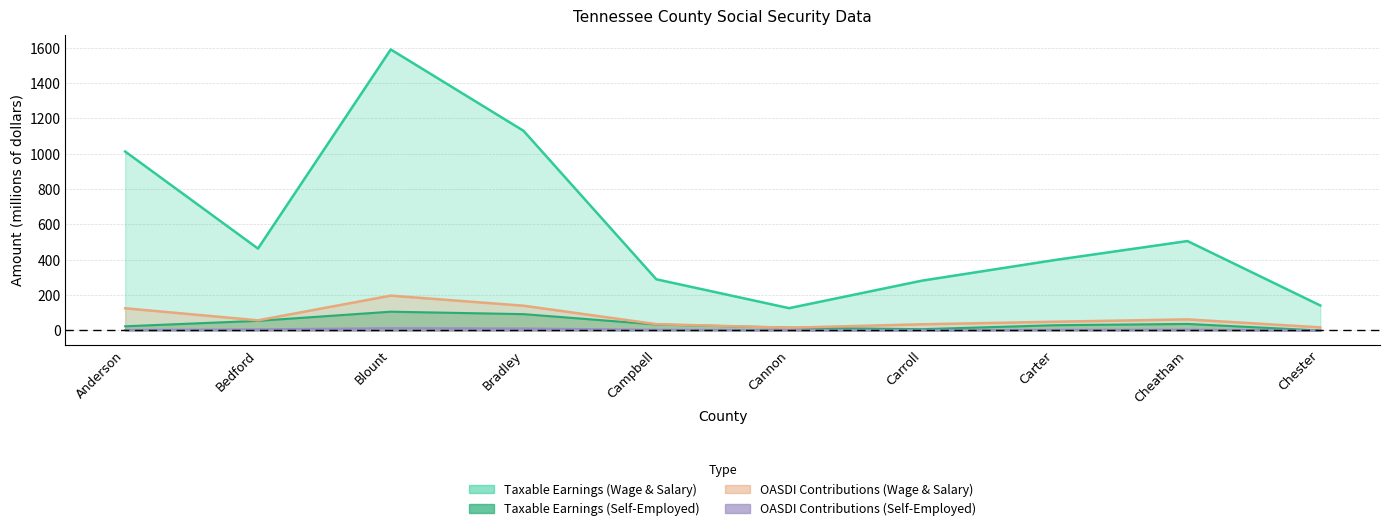

List the labels in order of OASDI Contributions (Wage & Salary) value, smallest first.

Cannon, Chester, Carroll, Campbell, Carter, Bedford, Cheatham, Anderson, Bradley, Blount